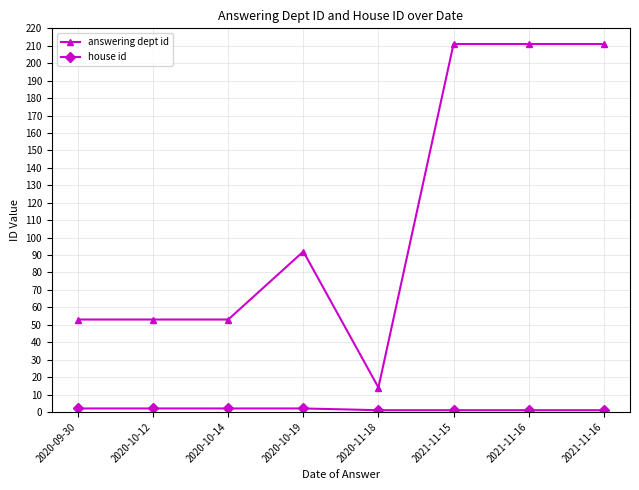

True or false: answering dept id has a value of 75 at 2020-10-14.

False